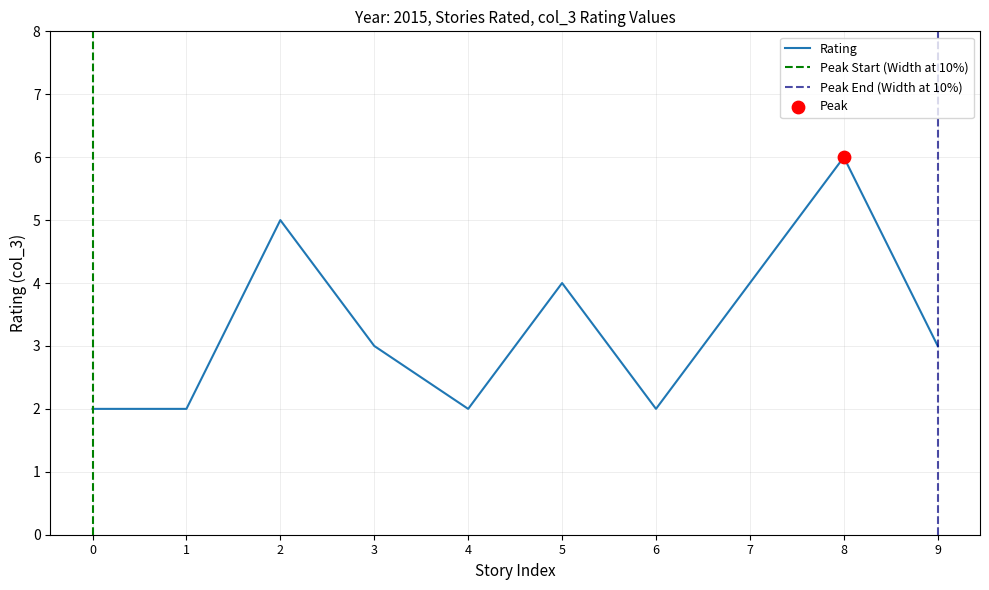

True or false: Rating has a value of 7 at 5.

False